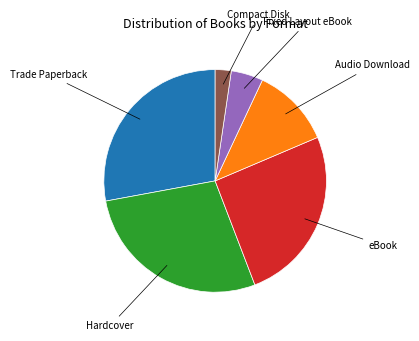

Does any single category account for the majority?

No